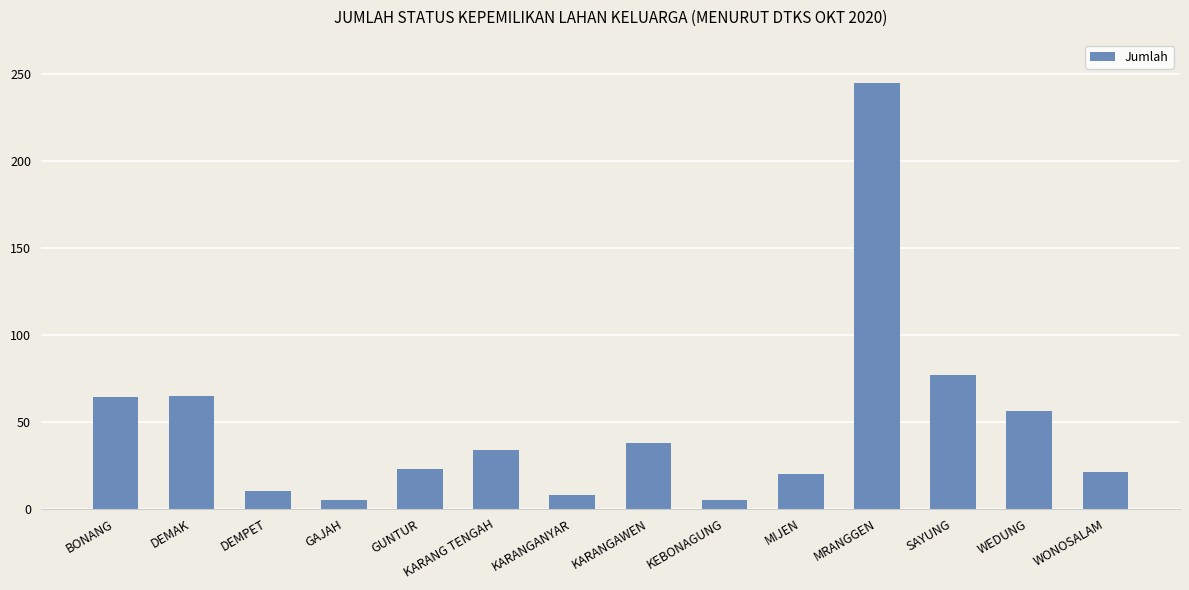

Where is the data nearest to the value 125?

SAYUNG